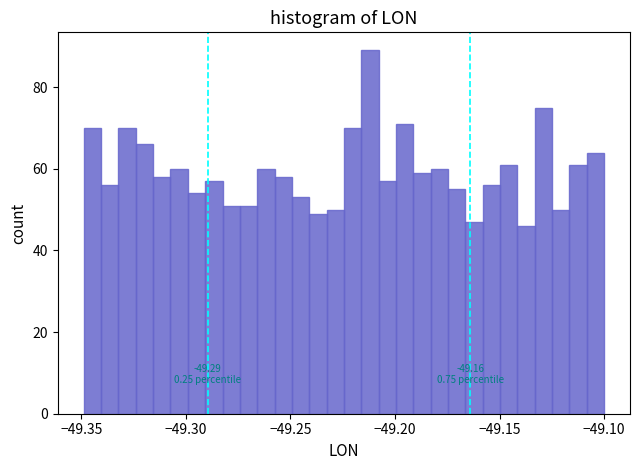

Around what value on the x-axis is the tallest bar? Give the approximate position of its centre, as read against the axis.

-49.210